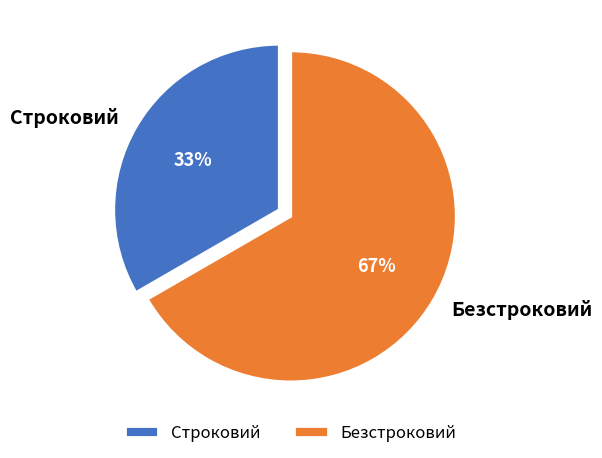

What is the largest slice in the pie chart?

Безстроковий